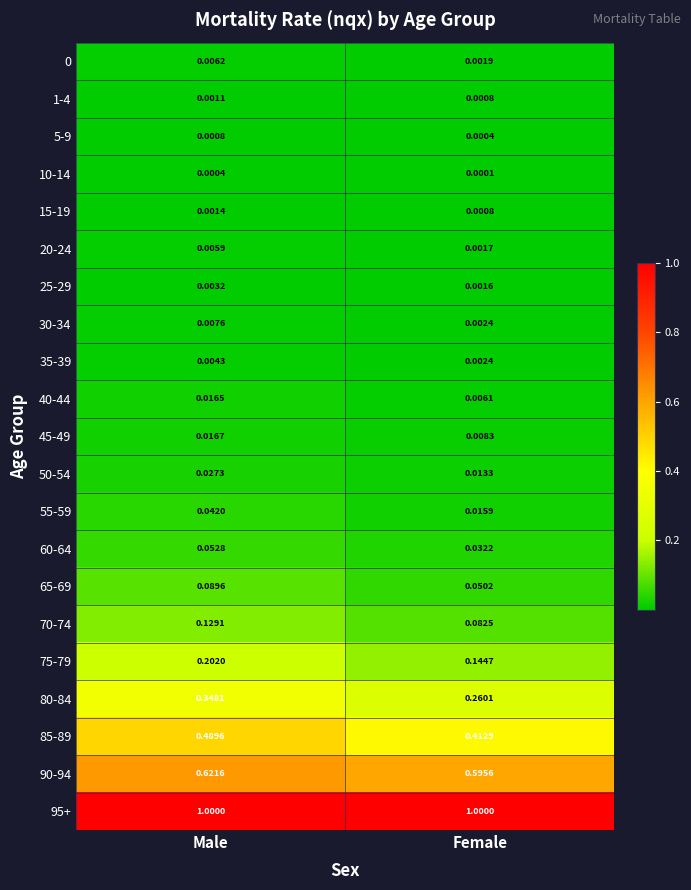

At which category is the sum across all series the highest?

Male